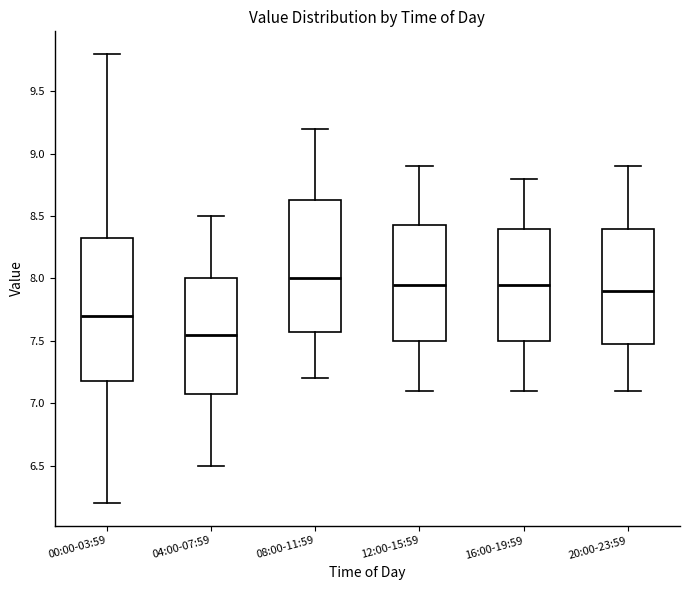

Where is the upper edge of the box for 08:00-11:59 on the y-axis? The values are not printed on the chart, so give them approximately, as read against the axis.

8.65